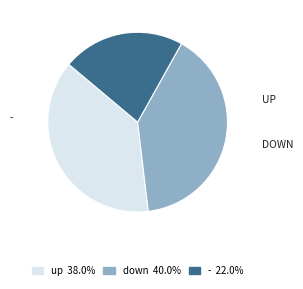

Is there any slice that represents more than half of the pie?

No